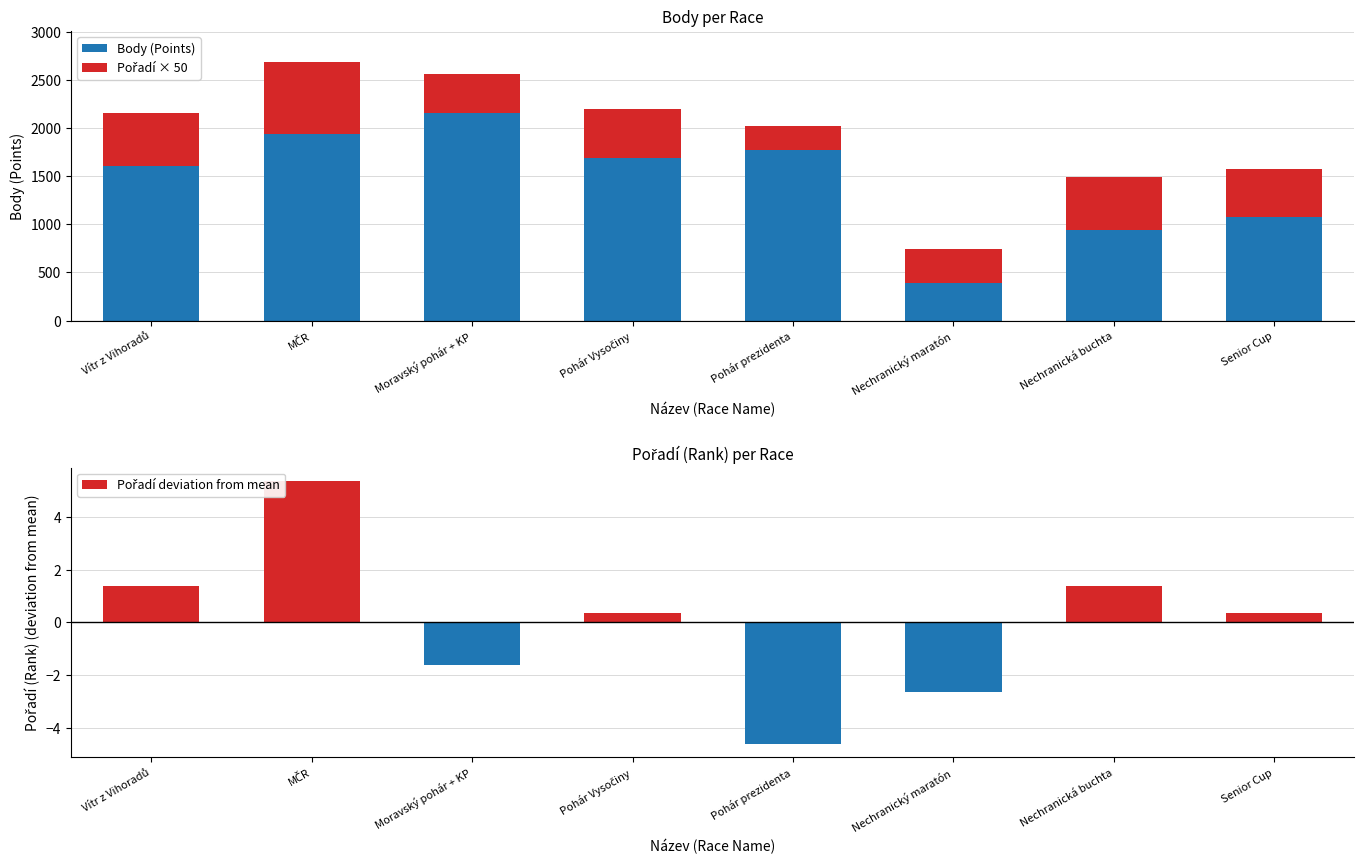

What is the difference between the highest and lowest values at Nechranická buchta?

941.6